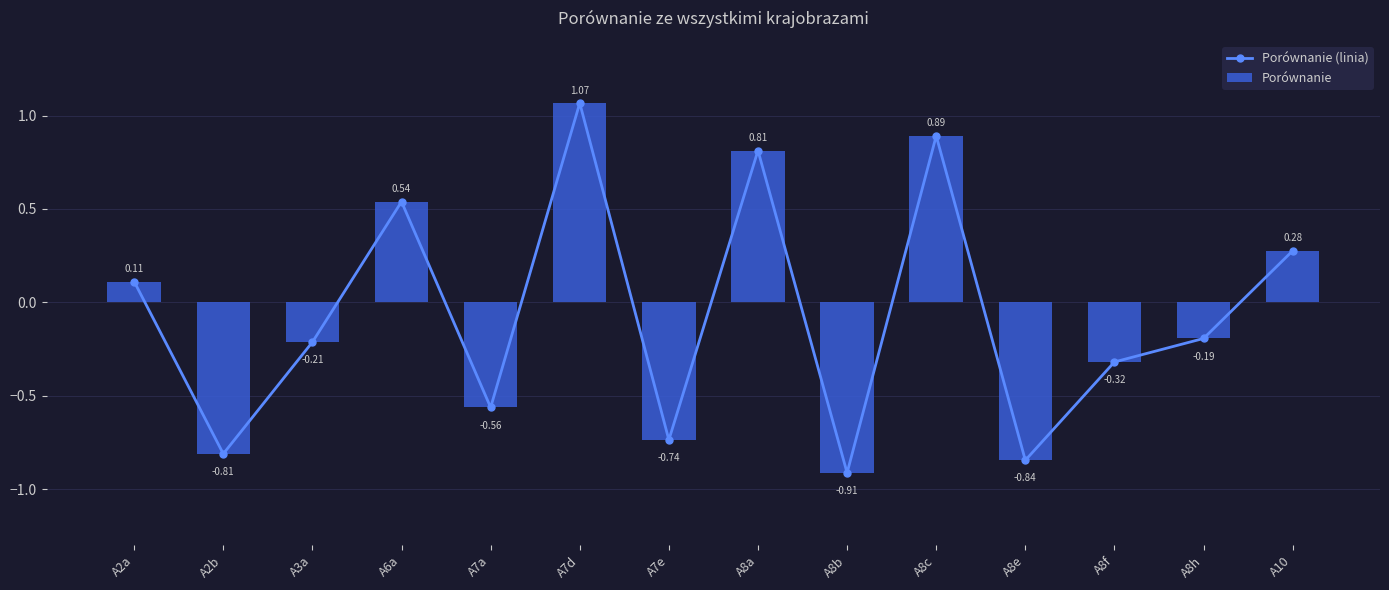

How many categories are shown in the chart?

14